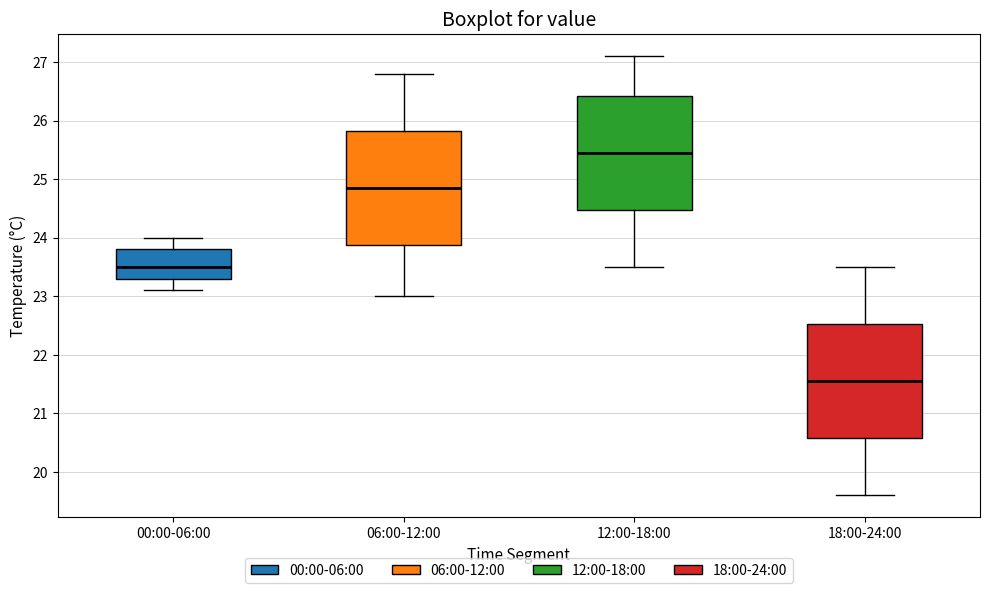

Which box has the highest median line?

12:00-18:00